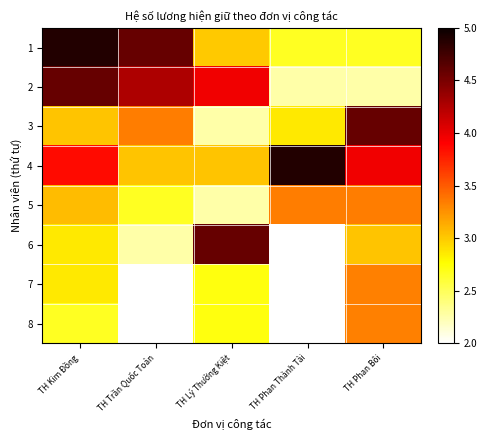

List the series in order of their peak value, lowest first.

7, 8, 5, 2, 3, 6, 1, 4